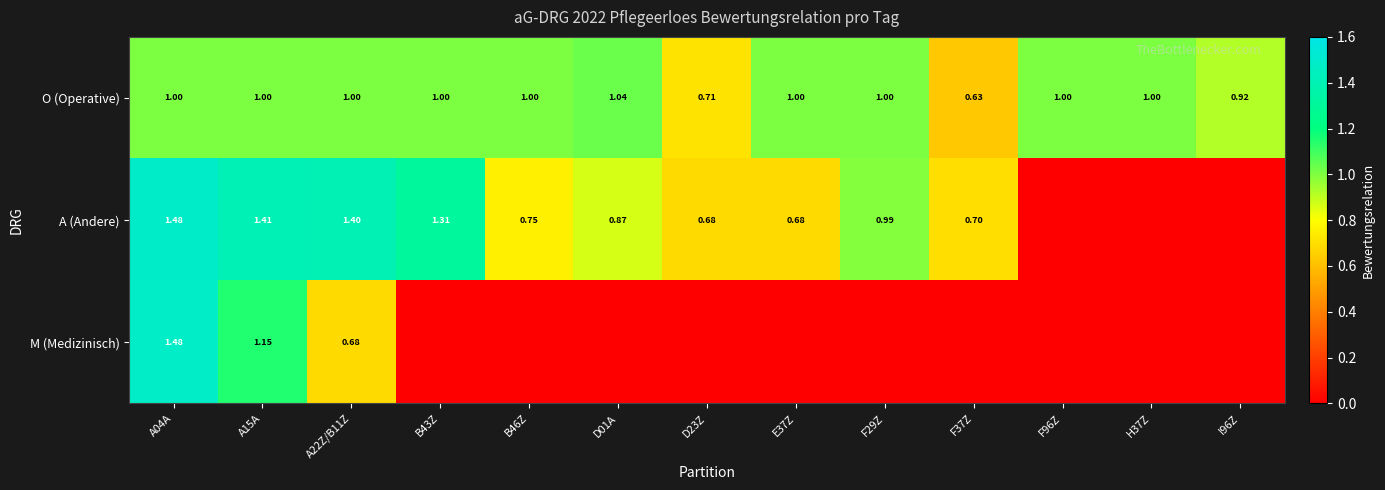

Is the value of A (Andere) at F37Z greater than the value of O (Operative) at F37Z?

Yes